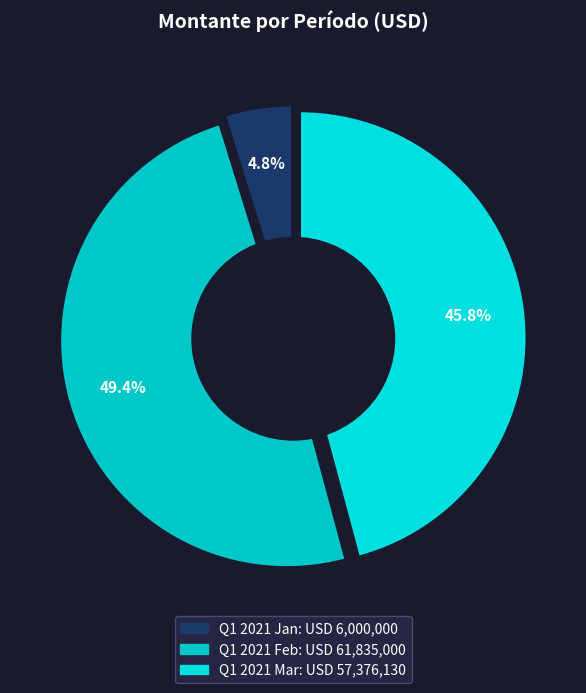

Is there a majority slice in this chart?

No